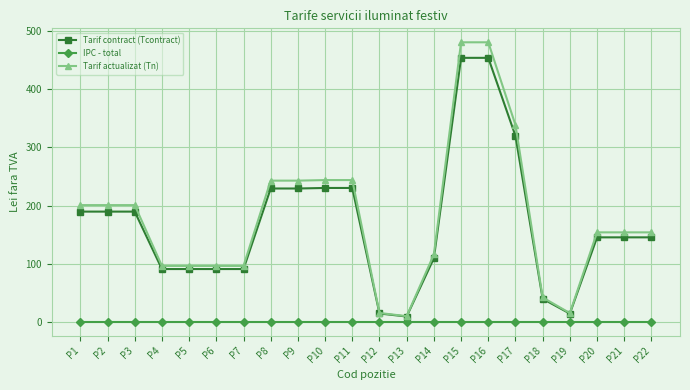

What is the total value across all series at P2?

392.0